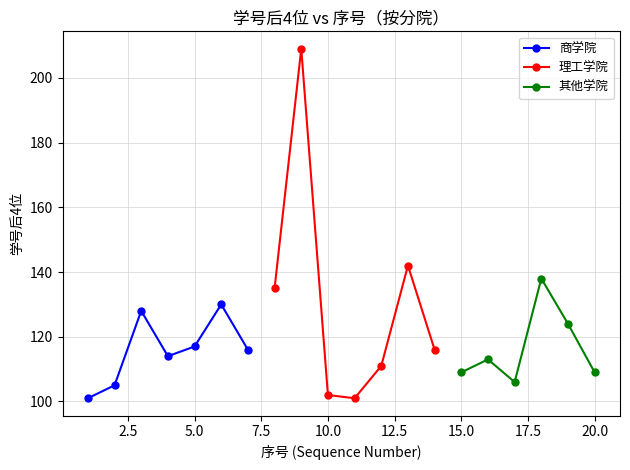

What is the highest value of the 商学院 series?

130